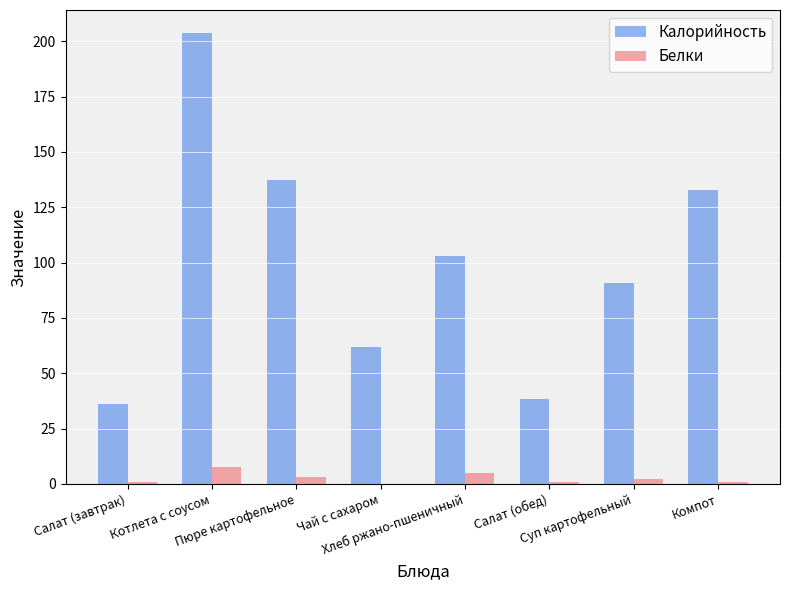

What is the sum of the Белки values at Салат (завтрак) and Чай с сахаром?

0.9